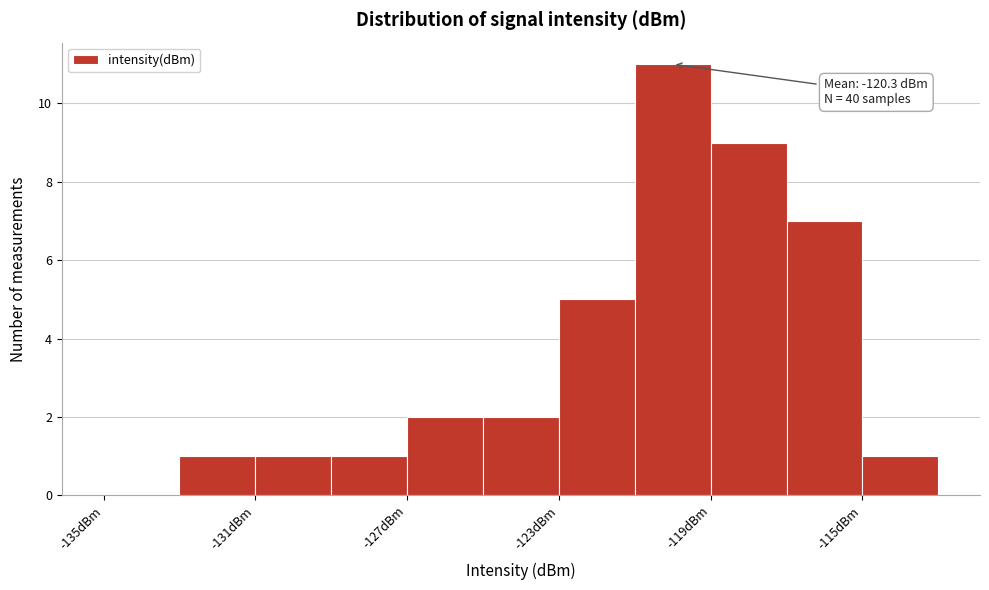

Which range on the x-axis has the tallest bar?

-121 to -119